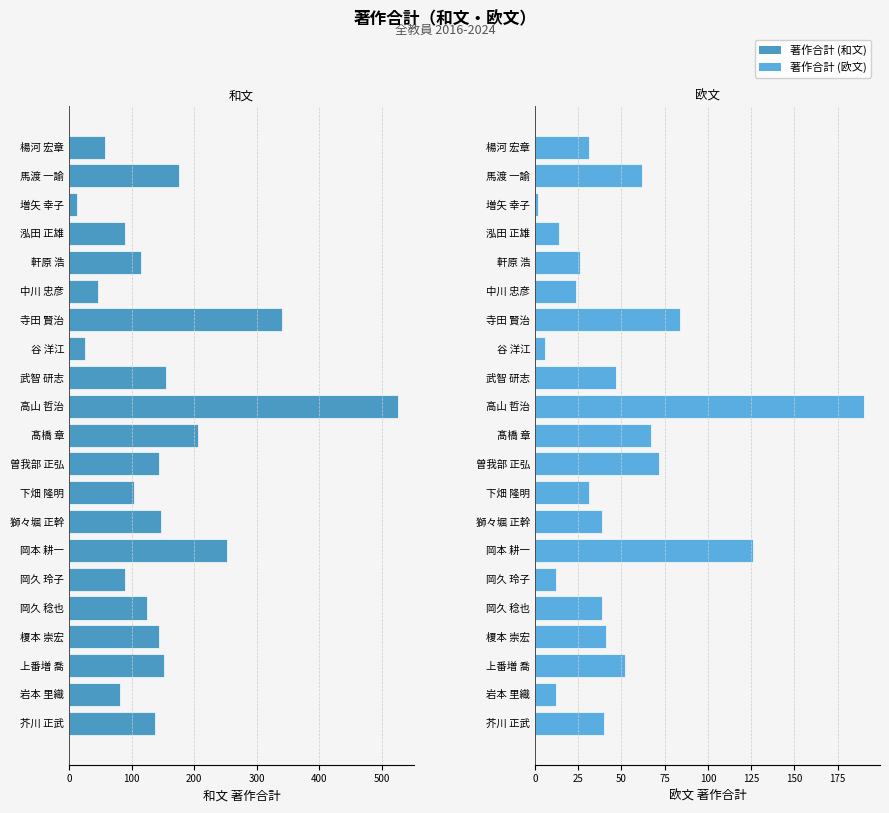

Which series has the largest range (max minus min)?

著作合計